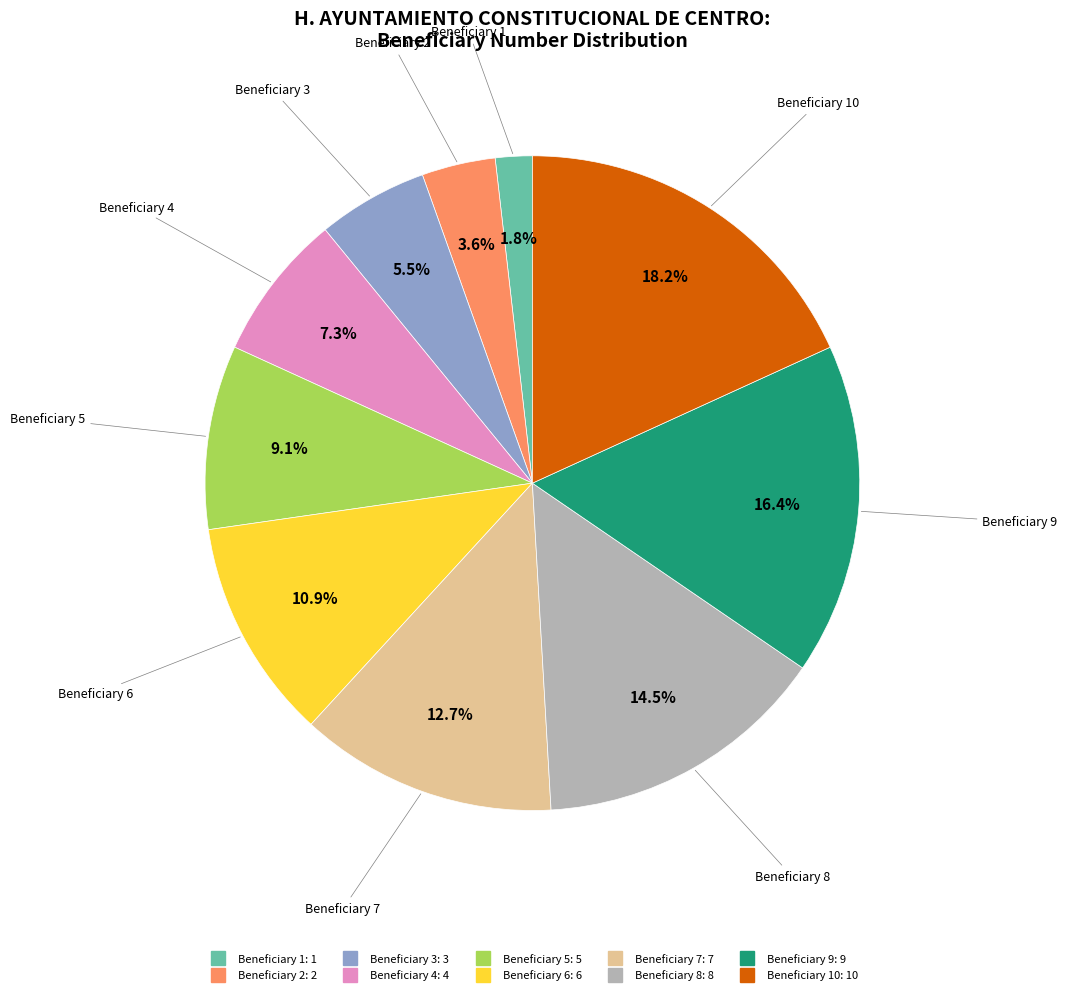

Is there any slice that represents more than half of the pie?

No